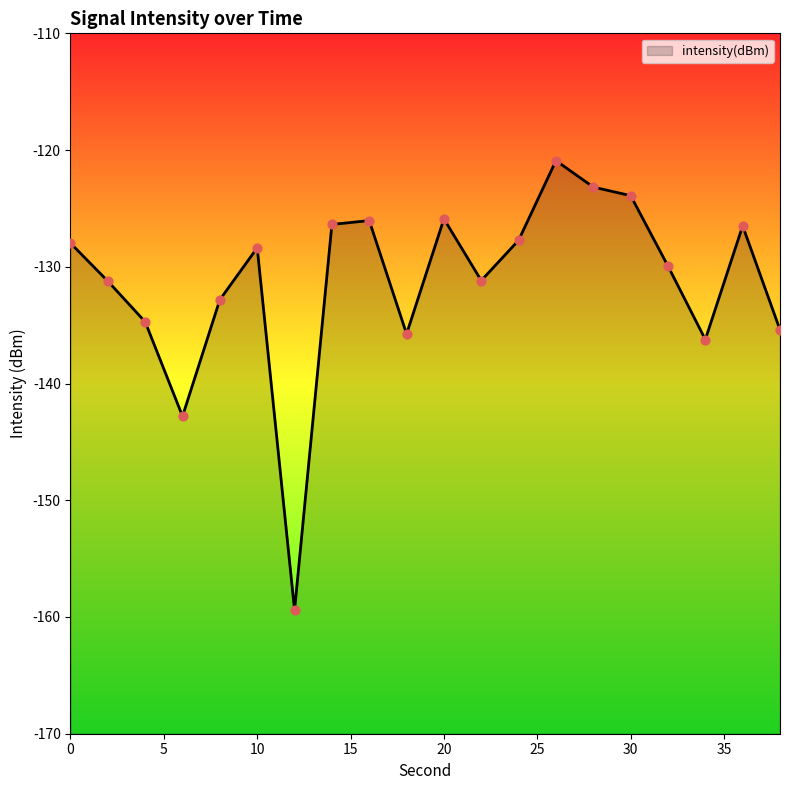

What is the change in value from 10 to 26?

+7.5